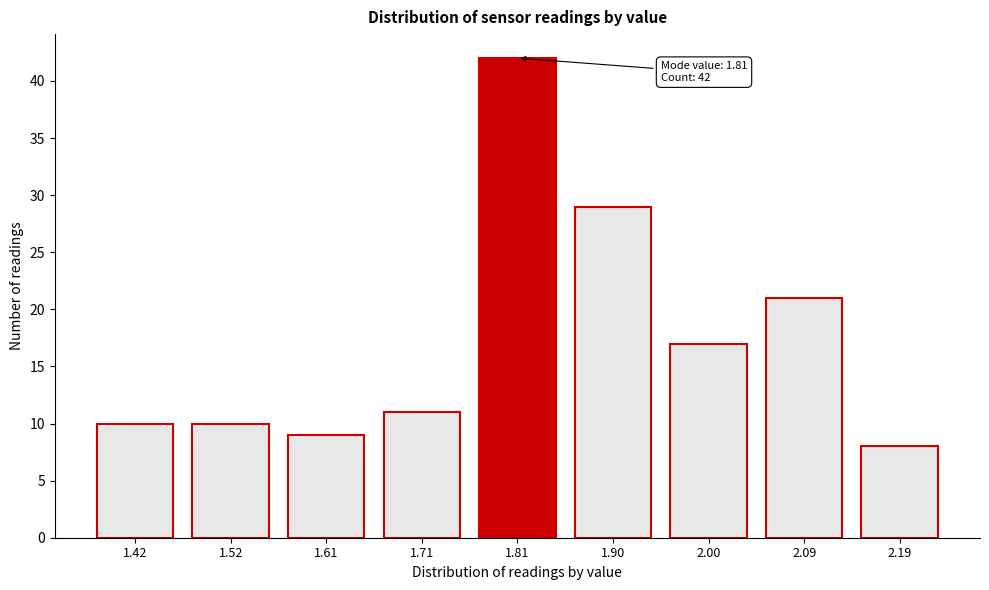

Reading left to right, transcribe all the data shown in this chart.

10	10	9	11	42	29	17	21	8